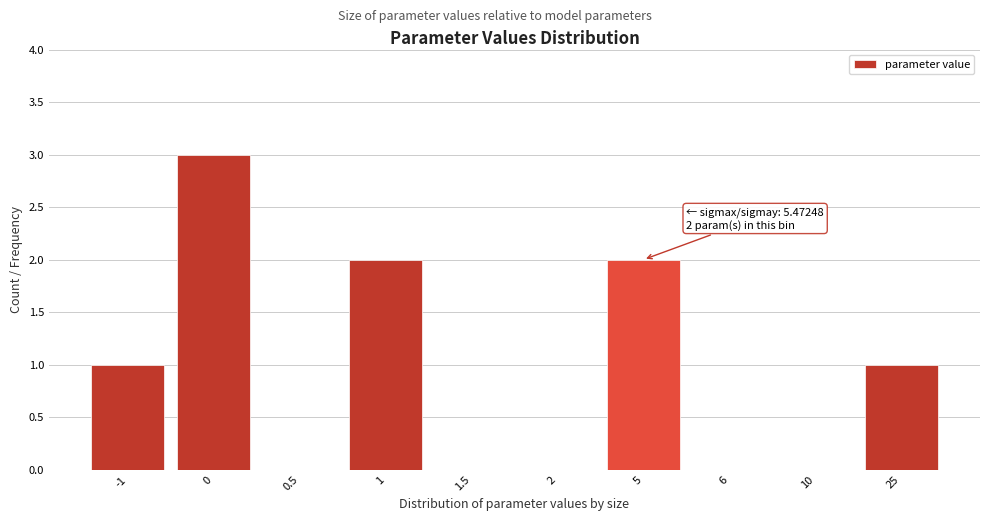

Reading right to left, what are all the values shown in this chart?

25=1	10=0	6=0	5=2	2=0	1.5=0	1=2	0.5=0	0=3	-1=1